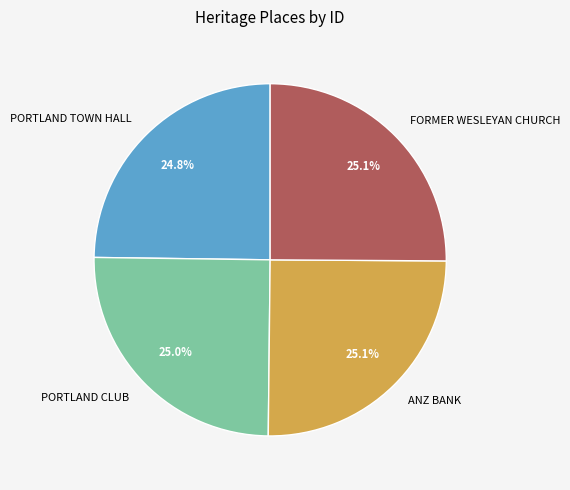

What is the ratio of the value at PORTLAND CLUB to the value at FORMER WESLEYAN CHURCH?

1.0